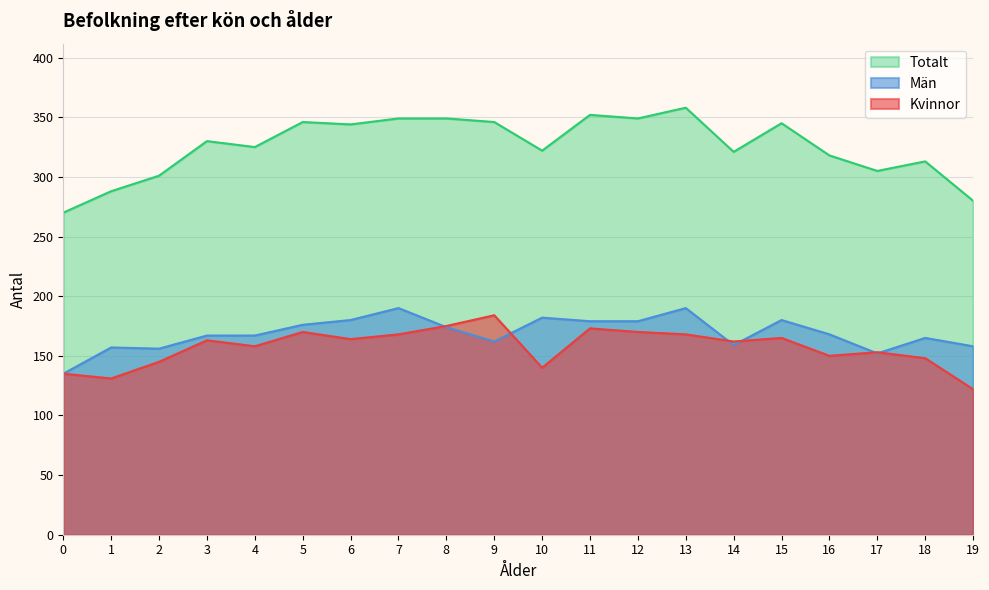

Reading right to left, list all the values displayed in this chart.

Kvinnor: 122	148	153	150	165	162	168	170	173	140	184	175	168	164	170	158	163	145	131	135
Män: 158	165	152	168	180	159	190	179	179	182	162	174	190	180	176	167	167	156	157	135
Totalt: 280	313	305	318	345	321	358	349	352	322	346	349	349	344	346	325	330	301	288	270